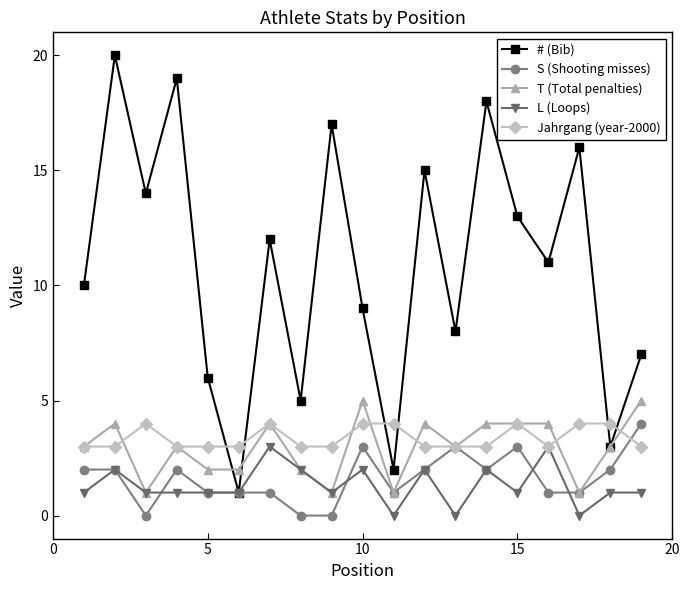

How many interior local valleys does the # (Bib) series have?

7